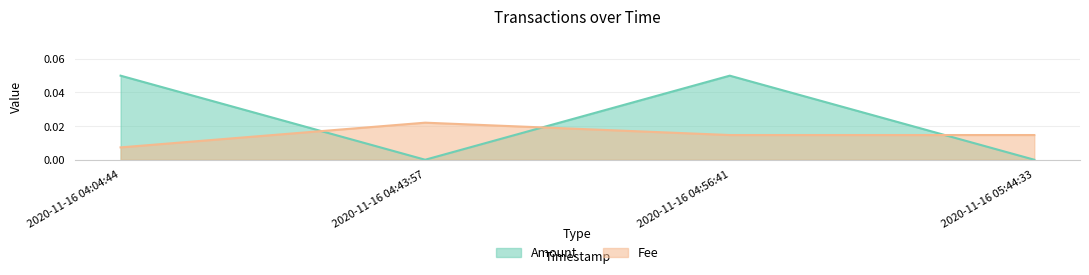

At which category does Amount reach its first local valley?

2020-11-16 04:43:57